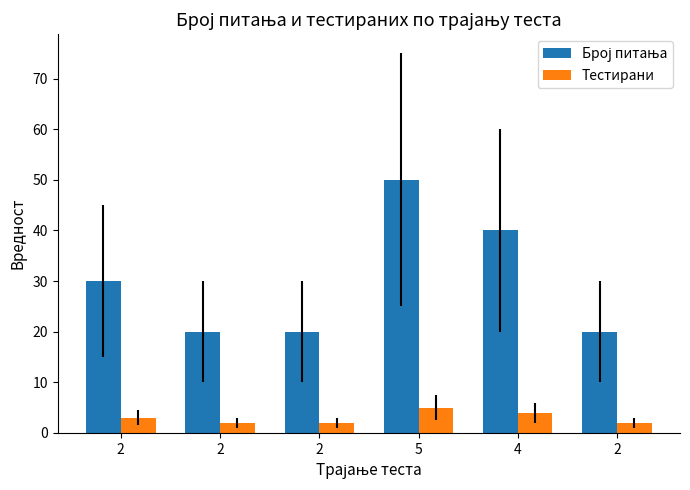

Which label corresponds to the smallest value in the chart?

2